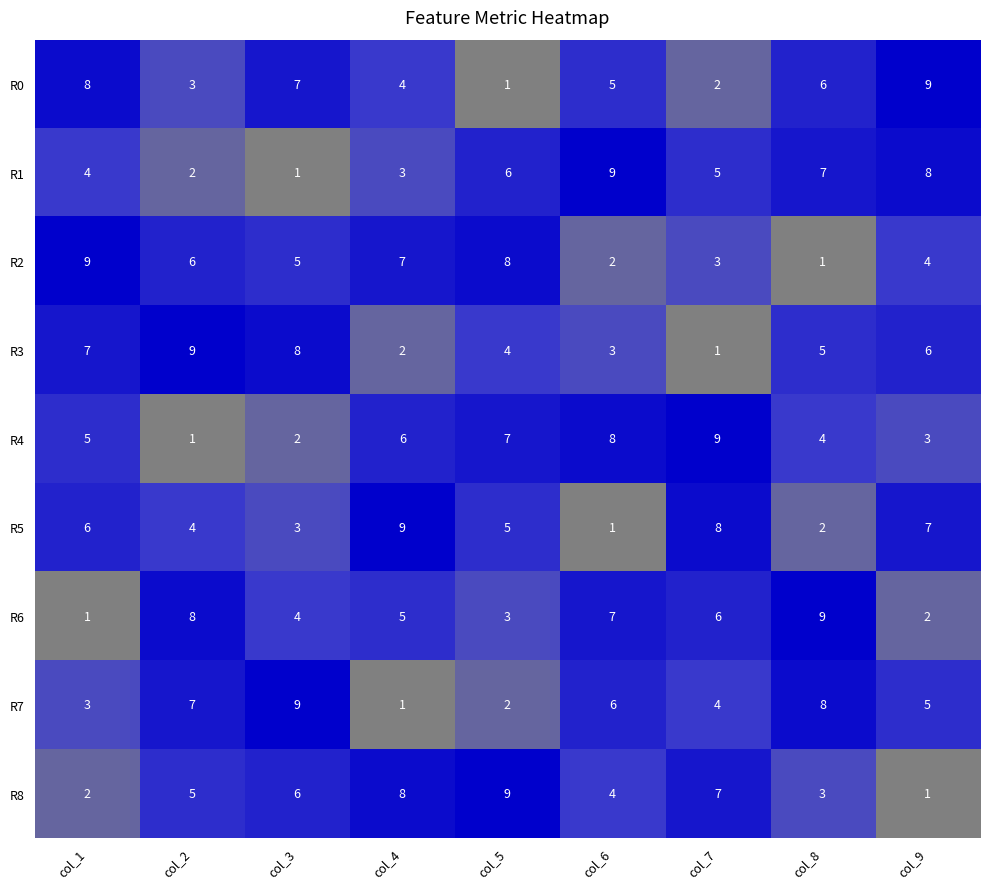

Rank the categories by R2 value from highest to lowest.

col_1, col_5, col_4, col_2, col_3, col_9, col_7, col_6, col_8